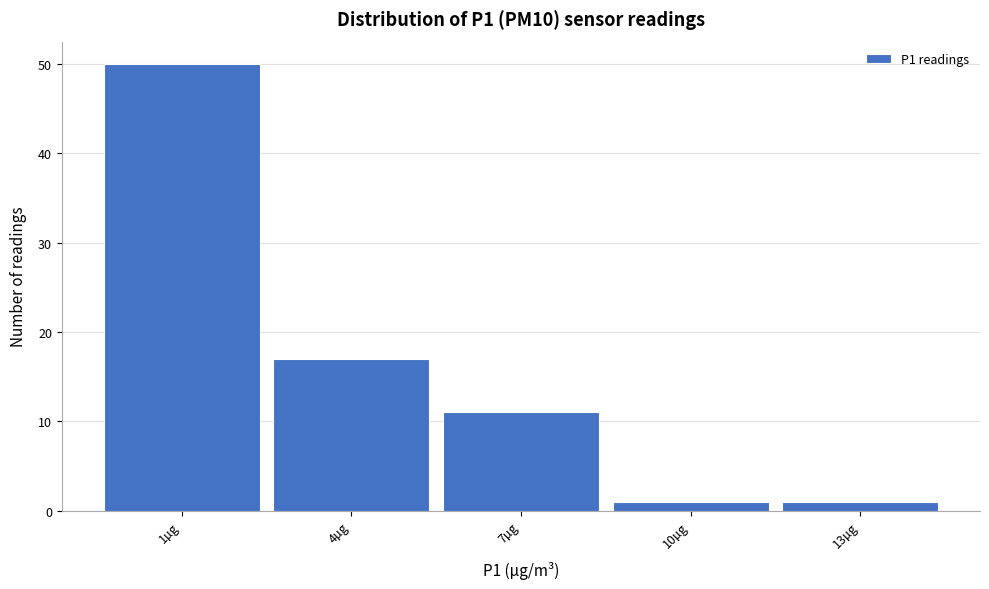

Reading left to right, what are all the values shown in this chart?

50	17	11	1	1